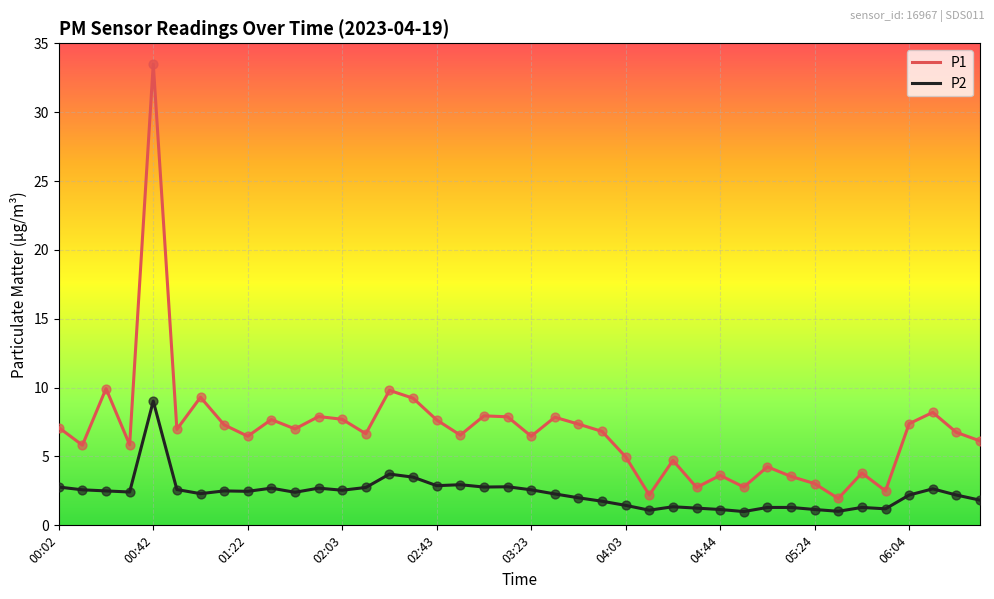

Which series has the largest range (max minus min)?

P1